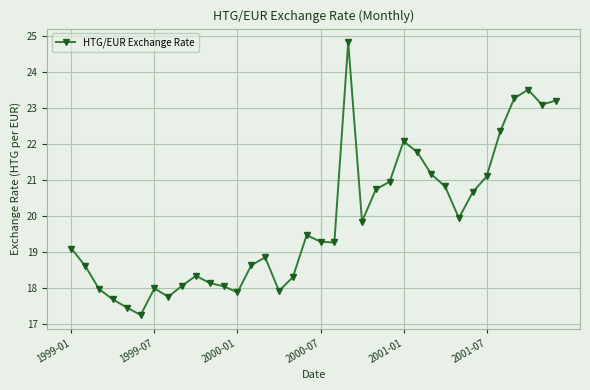

True or false: there are more than 2 points higher than both neighbors.

True